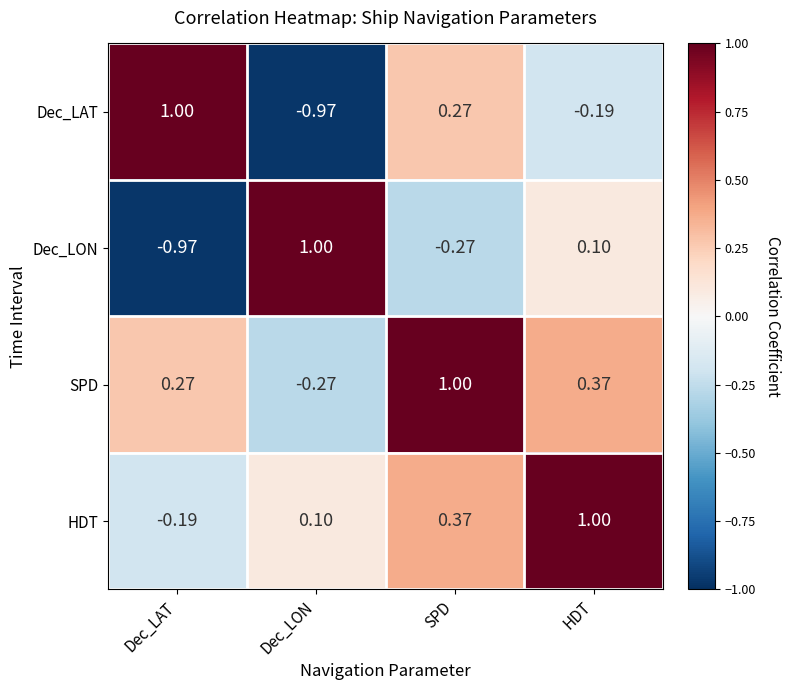

How many data points in HDT are less than 0?

1